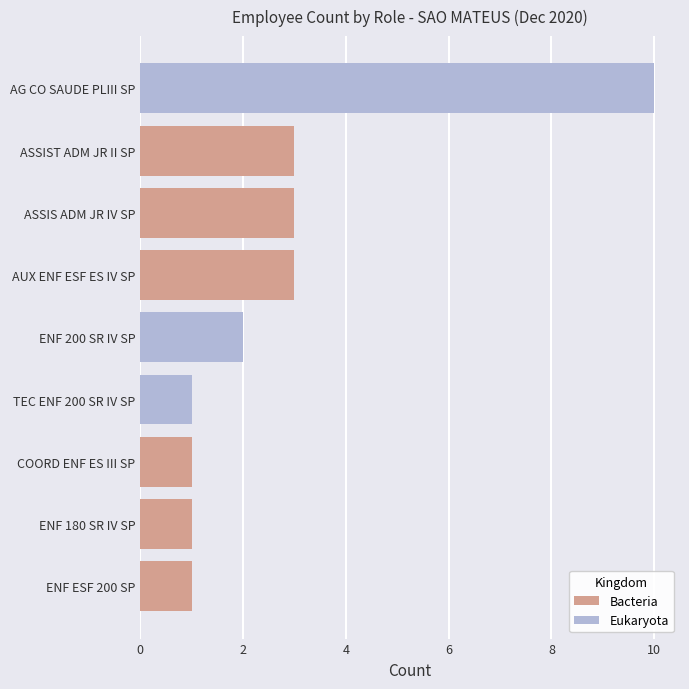

Does the chart contain stacked bars?

No